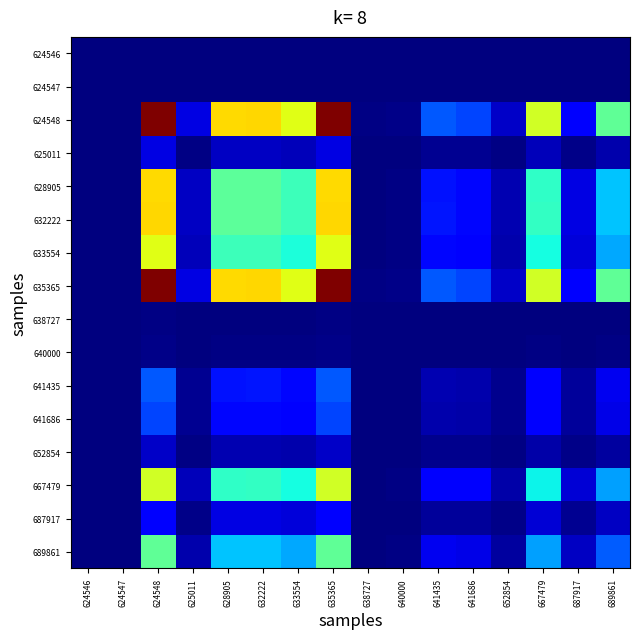

Which has a higher value, 640000 or 689861?

689861